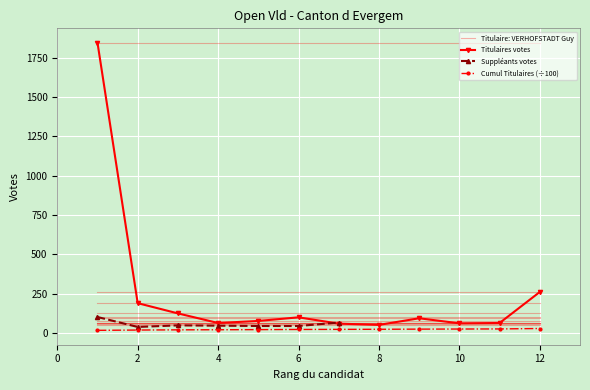

Is the value of Titulaire: VERHOFSTADT Guy at 2 greater than the value of Cumul Titulaires (÷100) at 6?

Yes